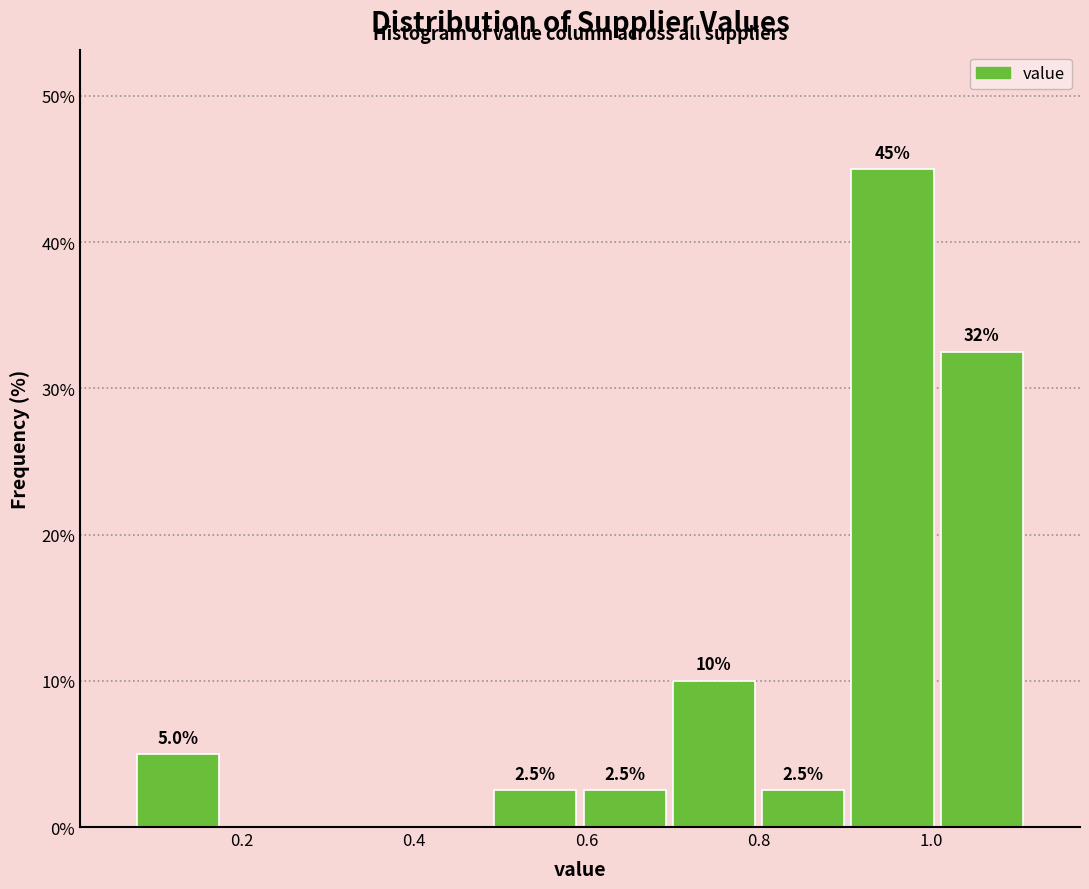

Over which range of the x-axis is the bar tallest?

0.90 to 1.00